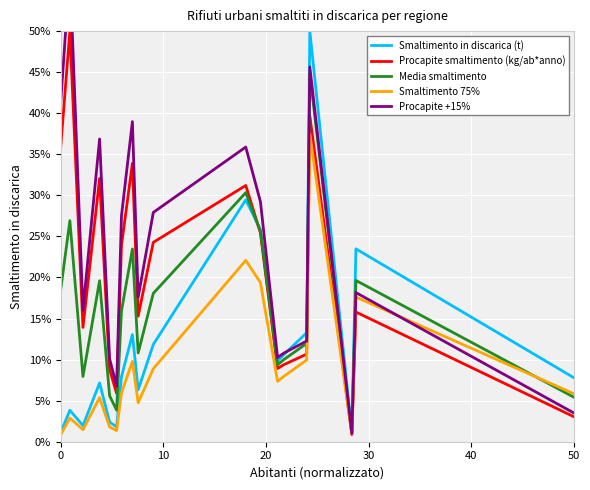

What is the maximum value shown in the chart?

57.5